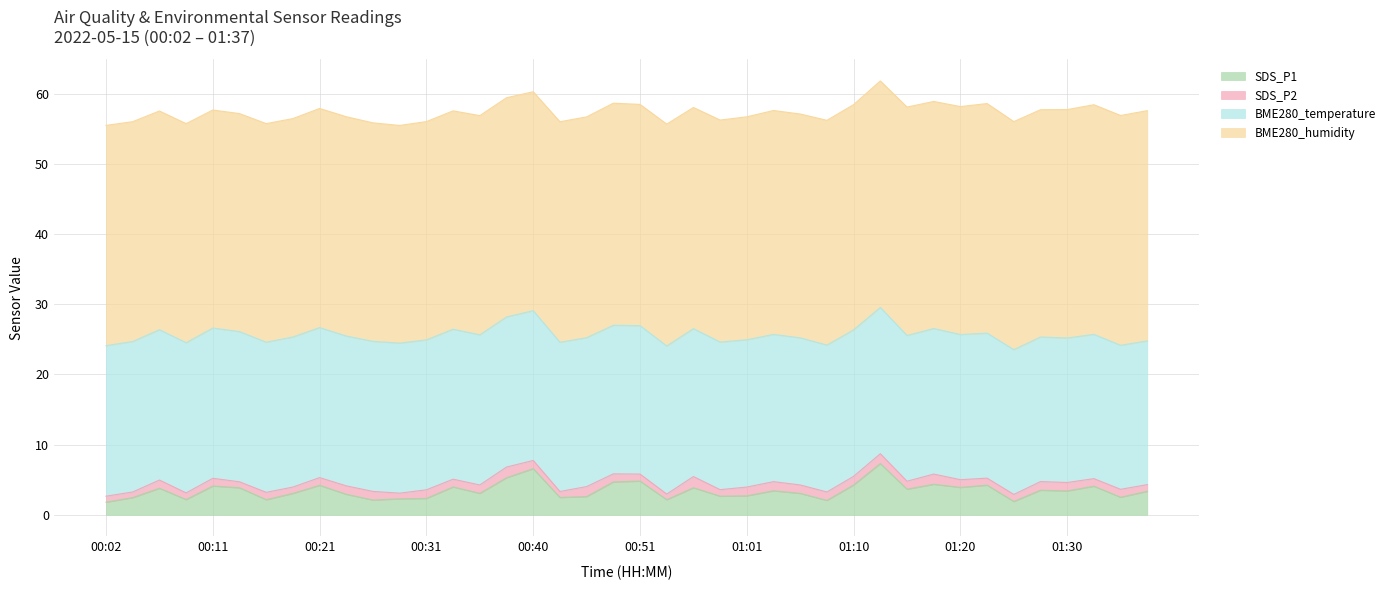

At which category is the sum across all series the highest?

01:13